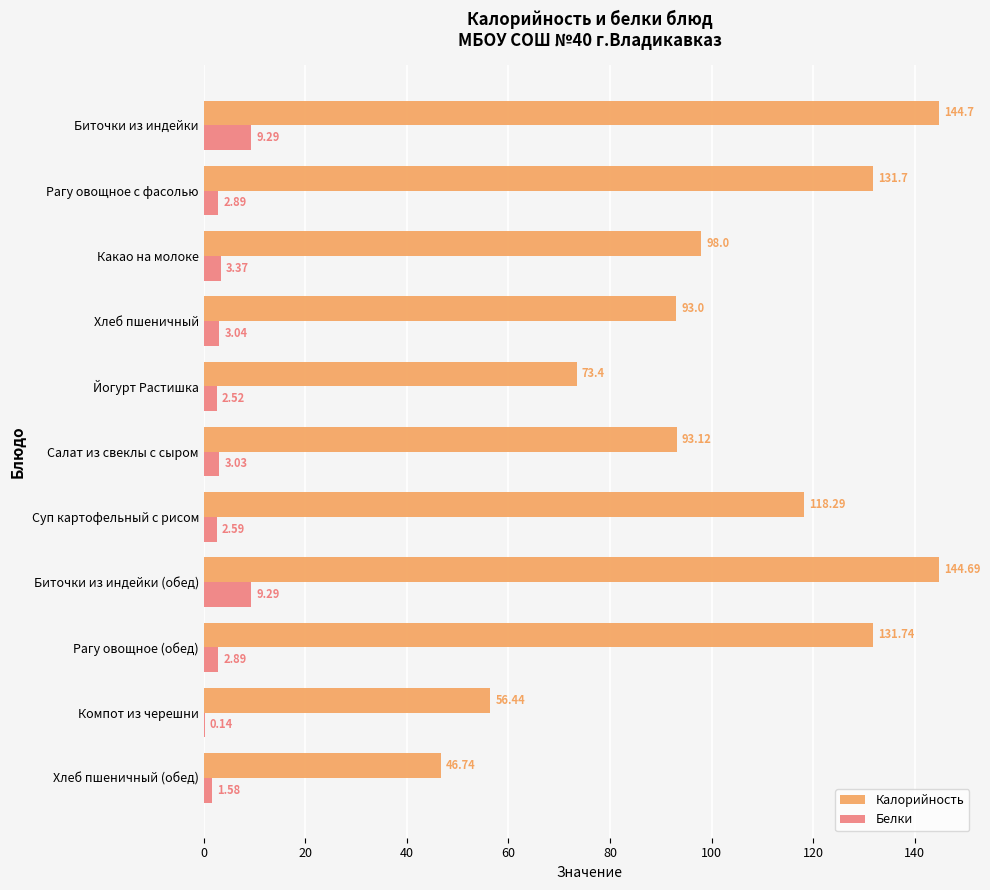

Where is Белки nearest to the value 4?

Какао на молоке